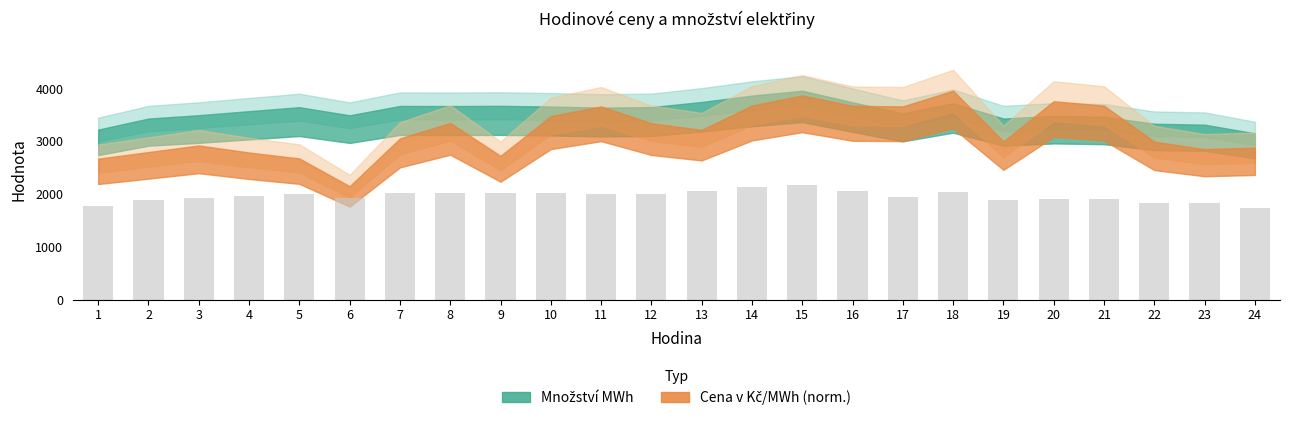

Is it true that the value at 11 is 909.1?

False